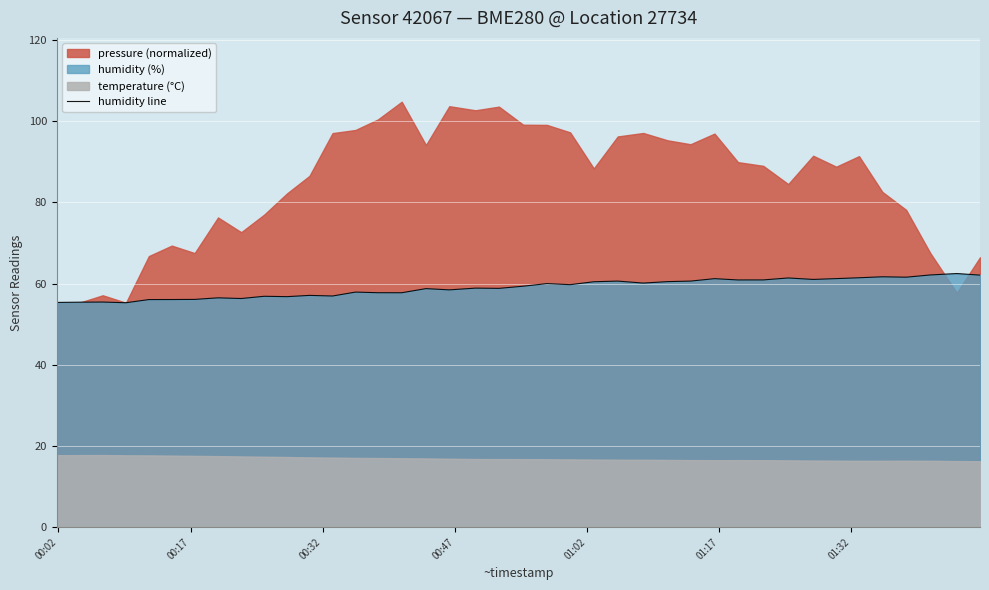

What is the maximum value for humidity line?

62.5